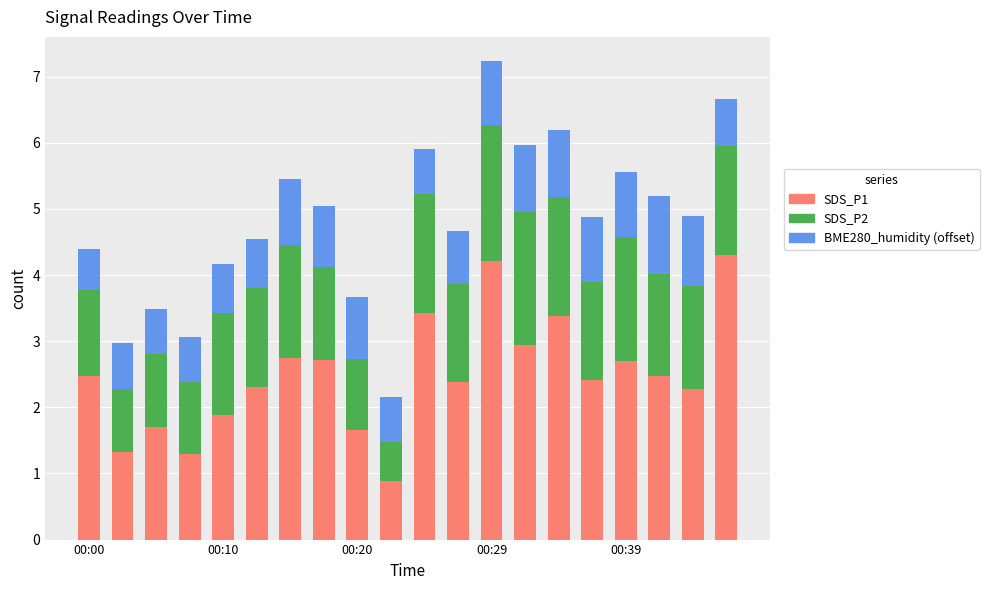

What is the difference between the second highest and second lowest values in the SDS_P1 series?

2.9